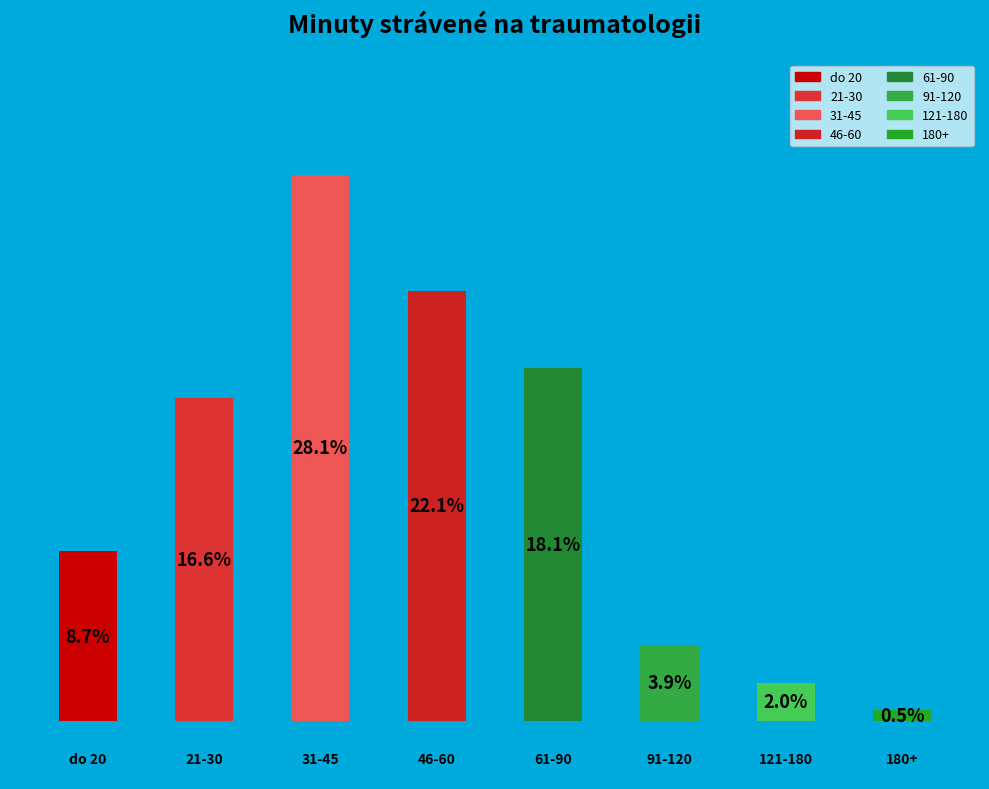

What percentage do 21-30 and 61-90 together represent?

34.7%